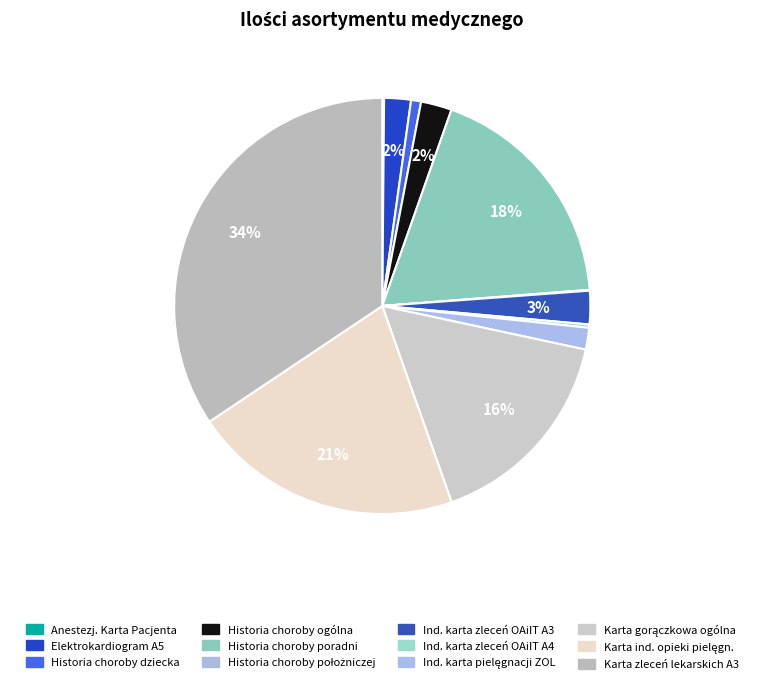

To the nearest percent, what is the difference between the Karta zleceń lekarskich A3 and Indywidualna karta pielęgnacji ZOL A4 slice percentages?

33%